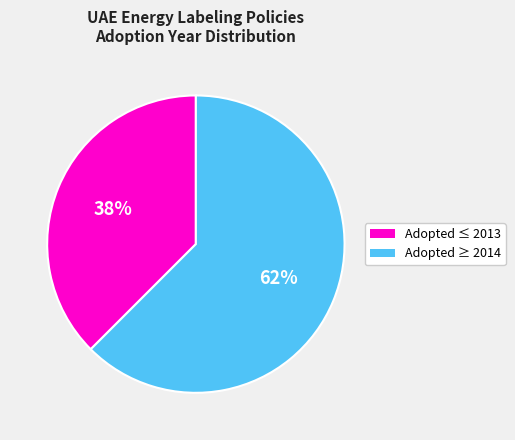

Does any single category account for the majority?

Yes